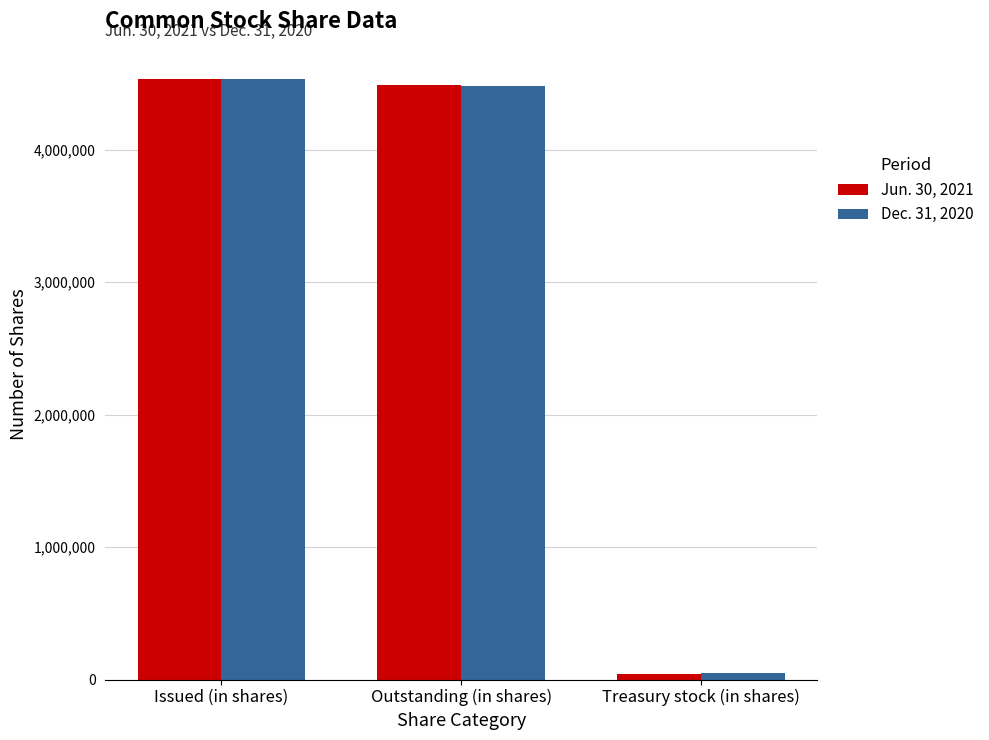

How many categories are shown in the chart?

3